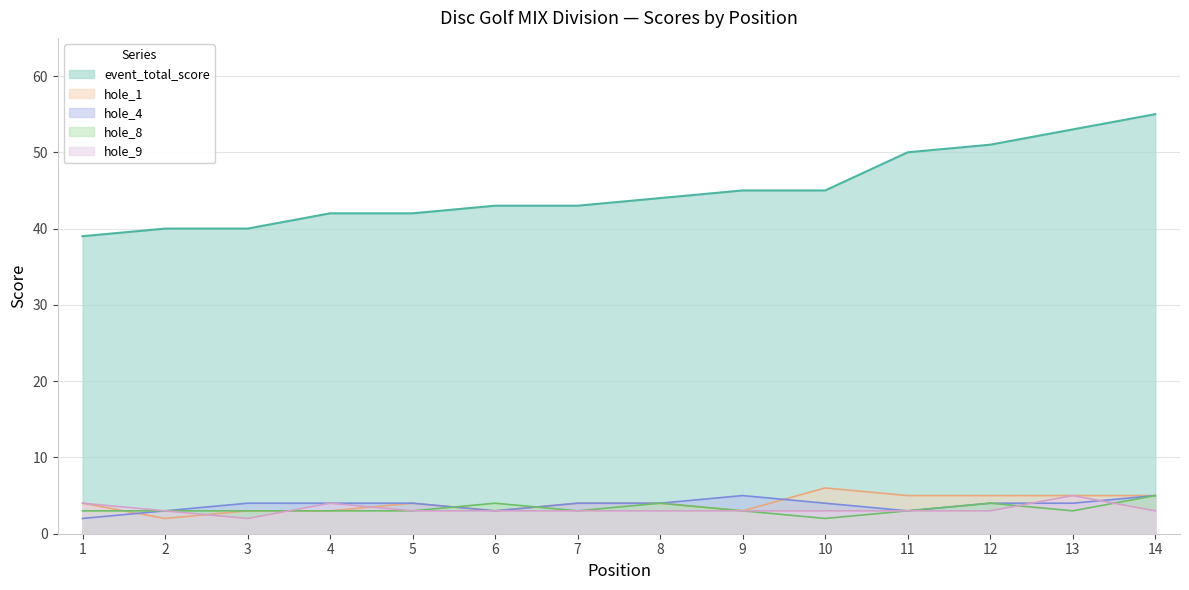

What is the maximum value for hole_9?

5